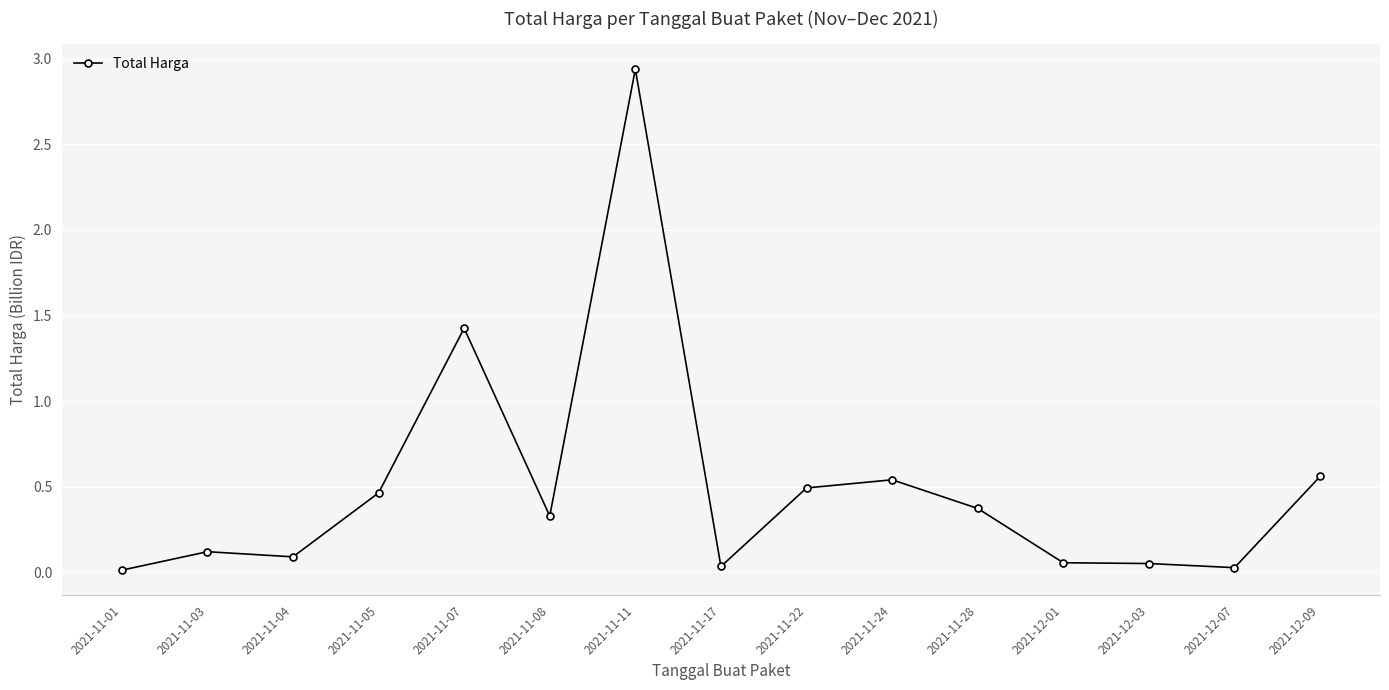

What is the label of the 11th point from the right?

2021-11-07